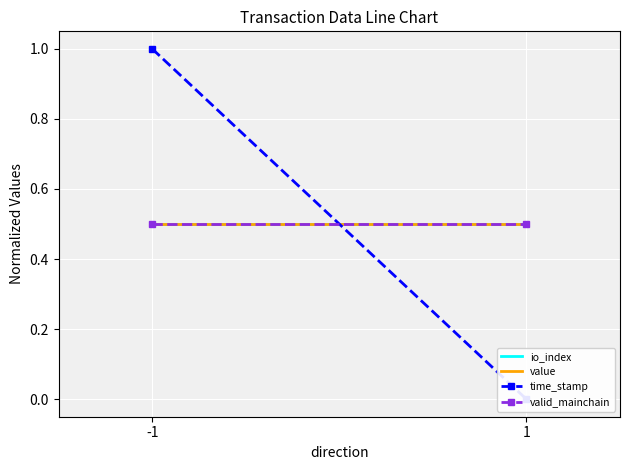

Between -1 and 1, which series saw the biggest shift?

time_stamp